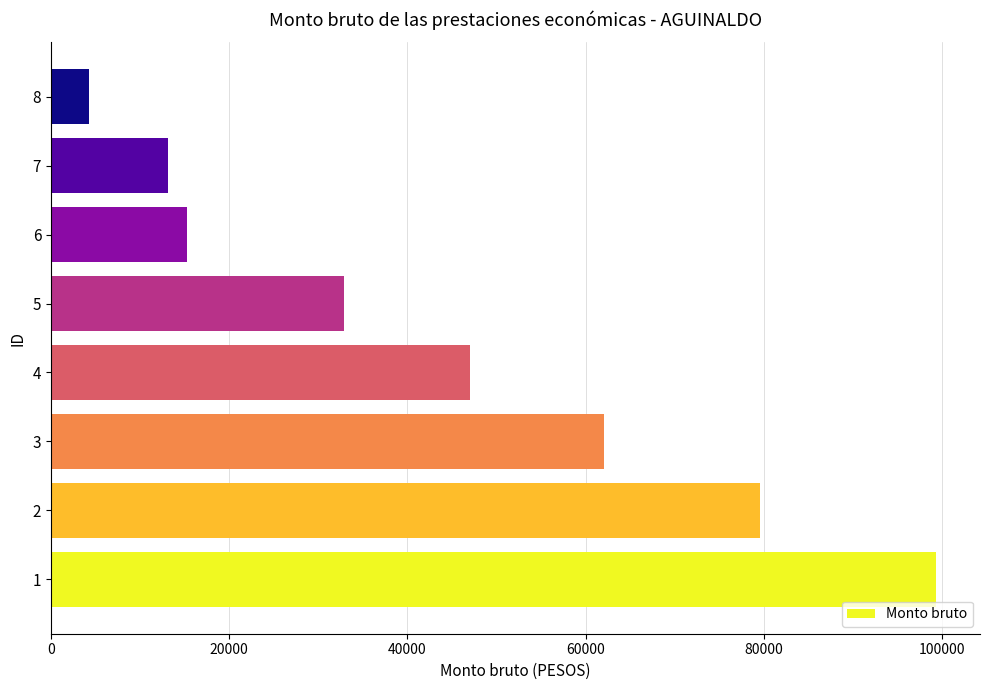

What is the difference between the maximum and minimum values?

94987.6